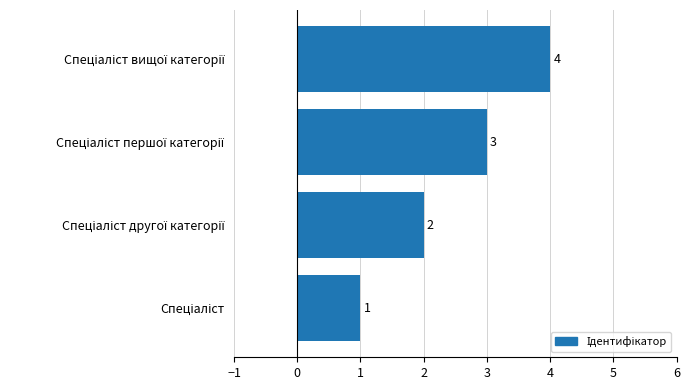

How many values are between 2 and 4?

3